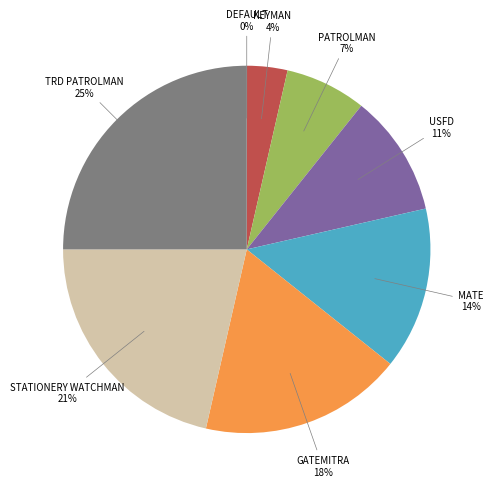

Is TRD PATROLMAN the majority of the pie?

No